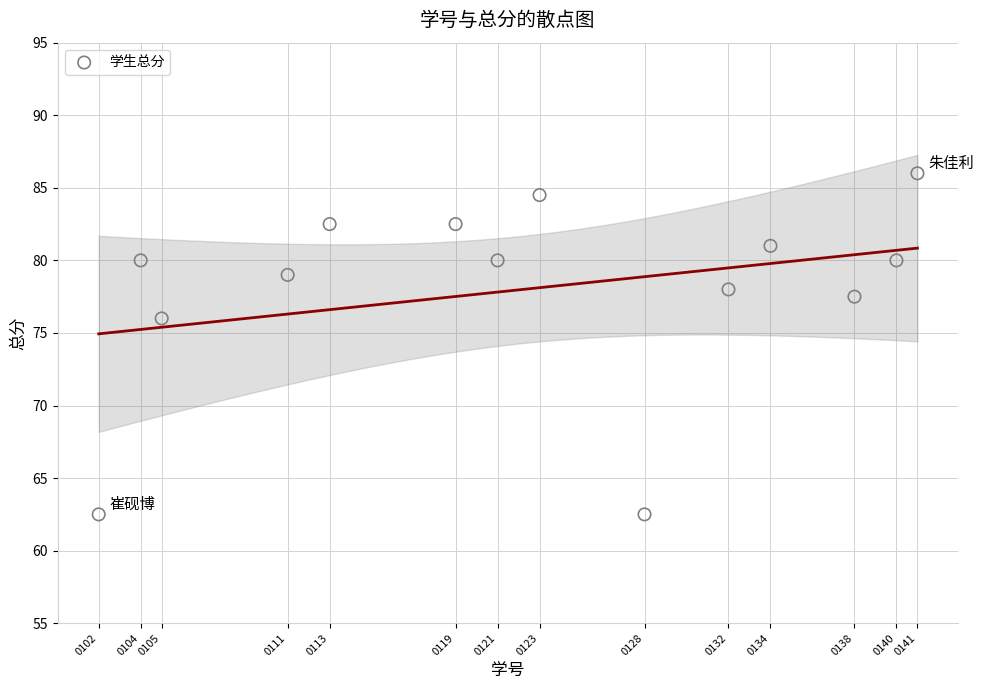

What Y value in the scatter plot is closest to 74?

76.0